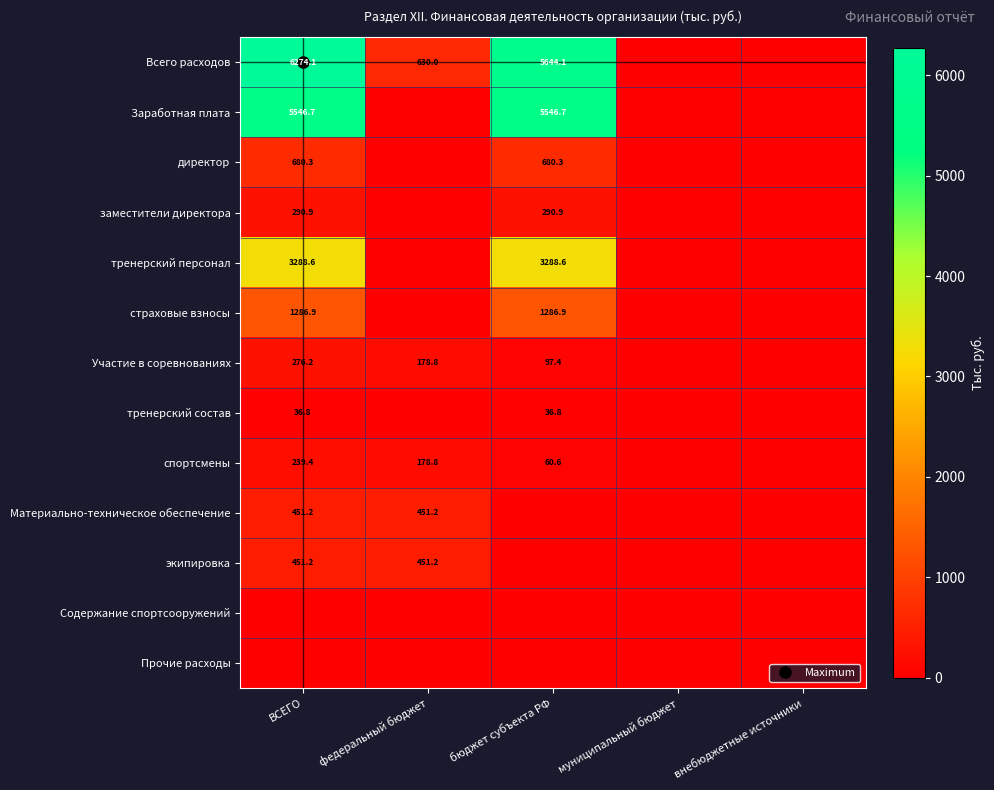

True or false: тренерский персонал has a value of 0.0 at внебюджетные источники.

True